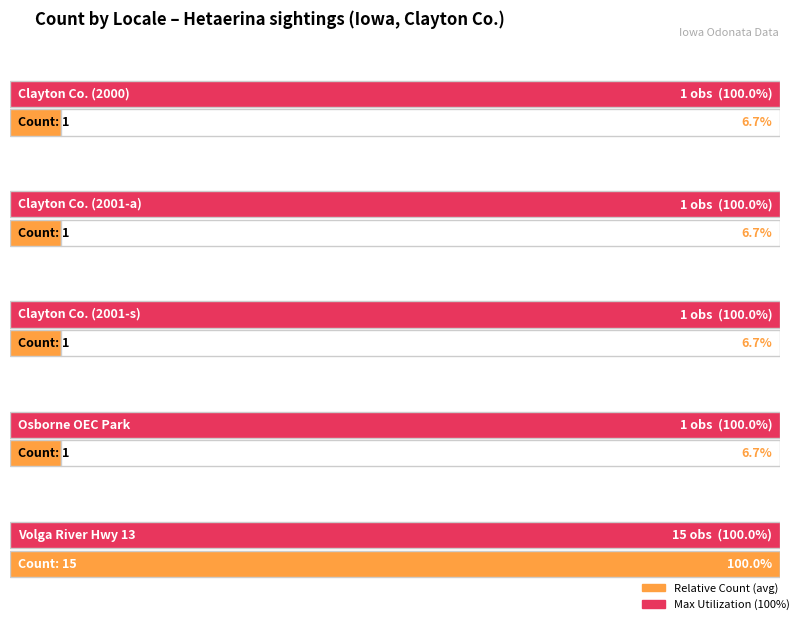

What position from the left is Clayton County (2001-10-03 americana)?

2